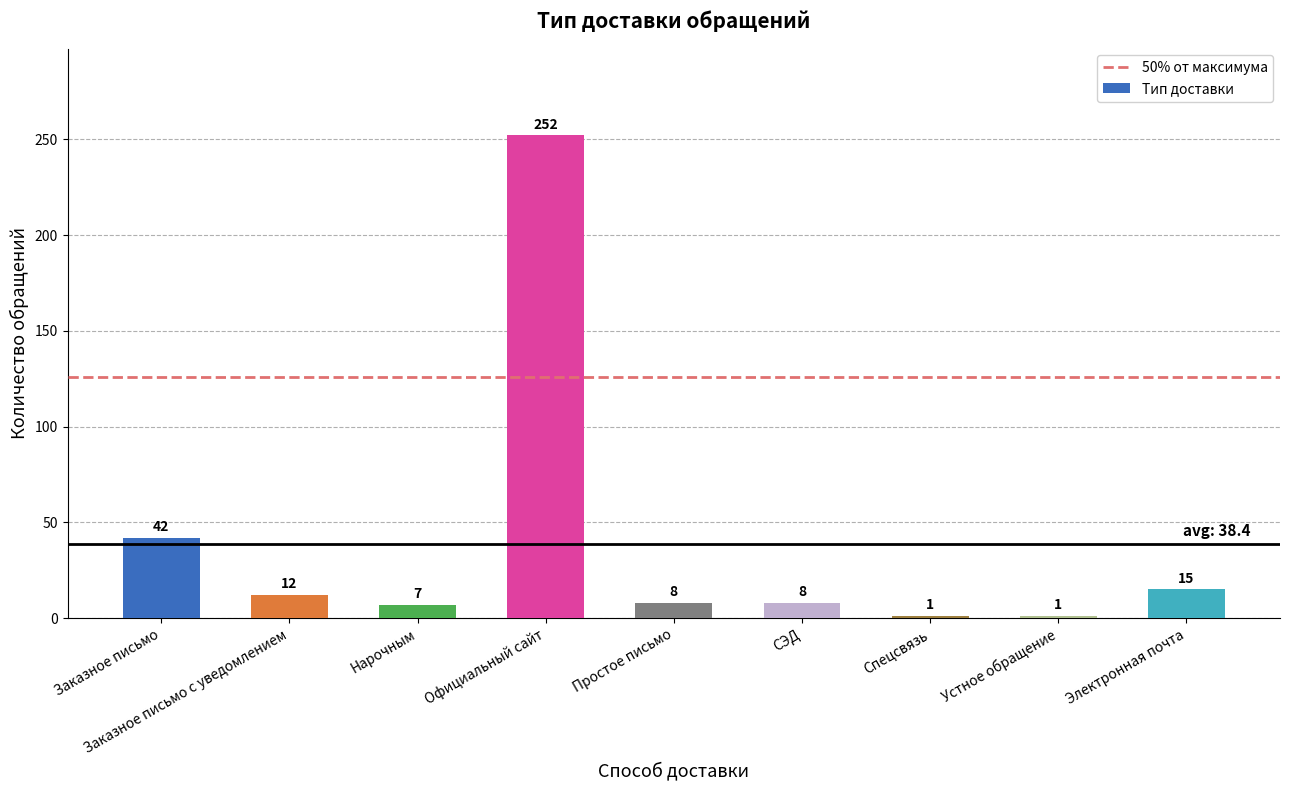

What is the average value?

38